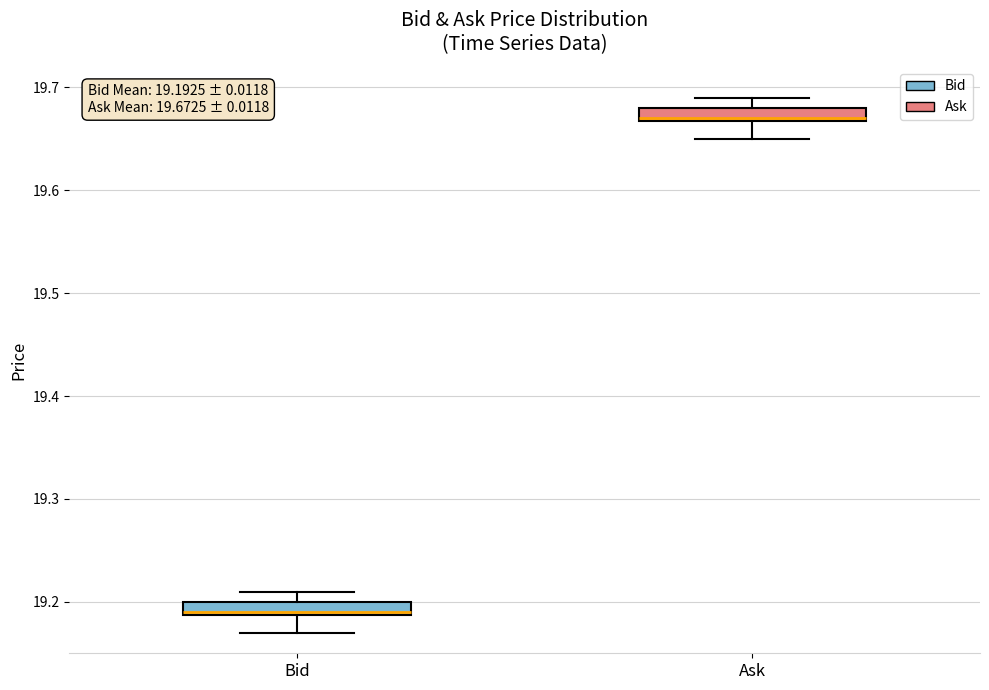

Which box's median line is the lowest?

Bid